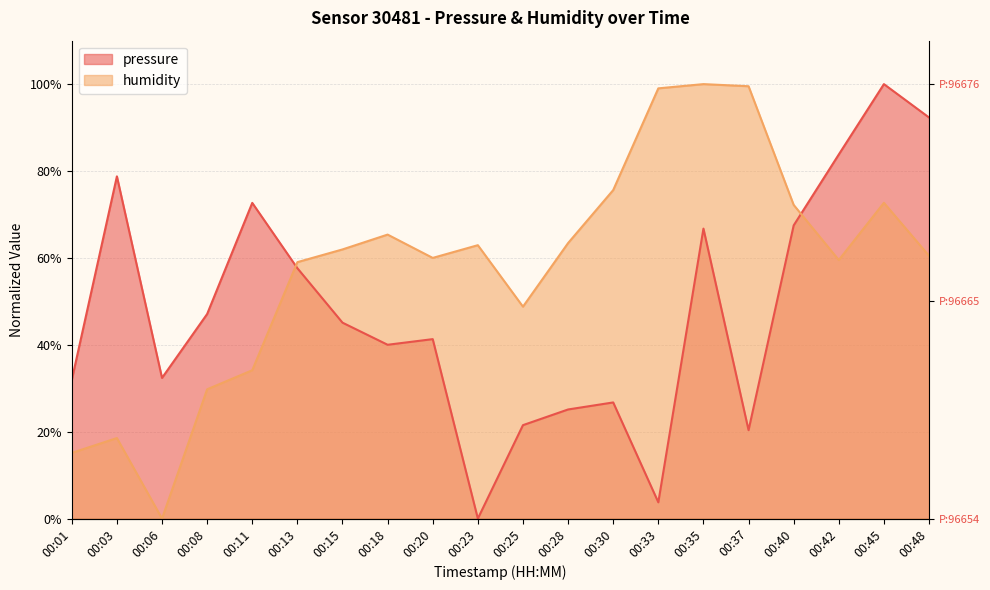

Where does the humidity series first go above 61?

00:15